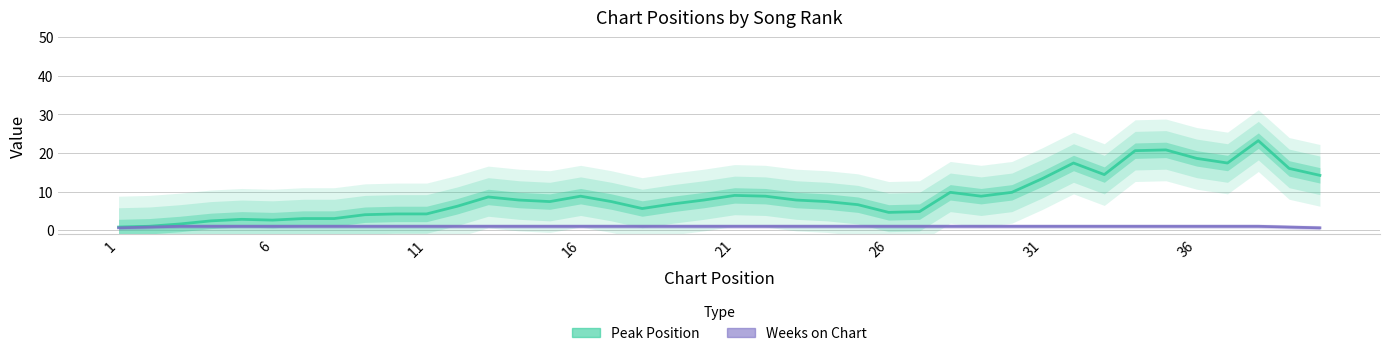

True or false: Peak Position and Weeks on Chart intersect in this chart.

False